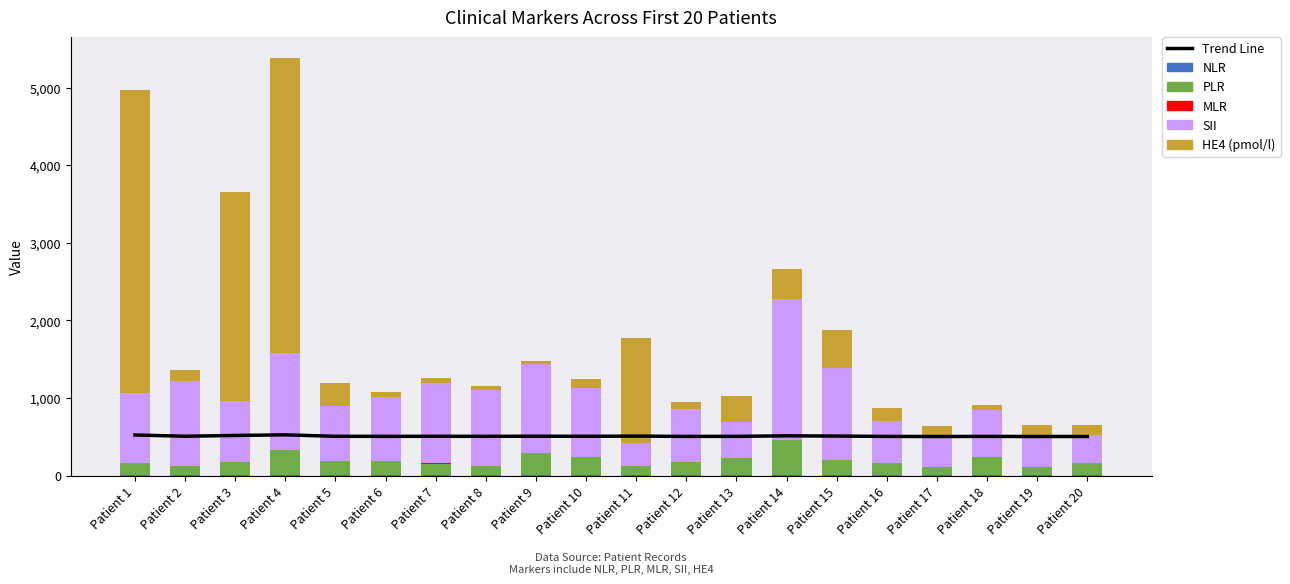

At which category is the sum across all series the highest?

Patient 4